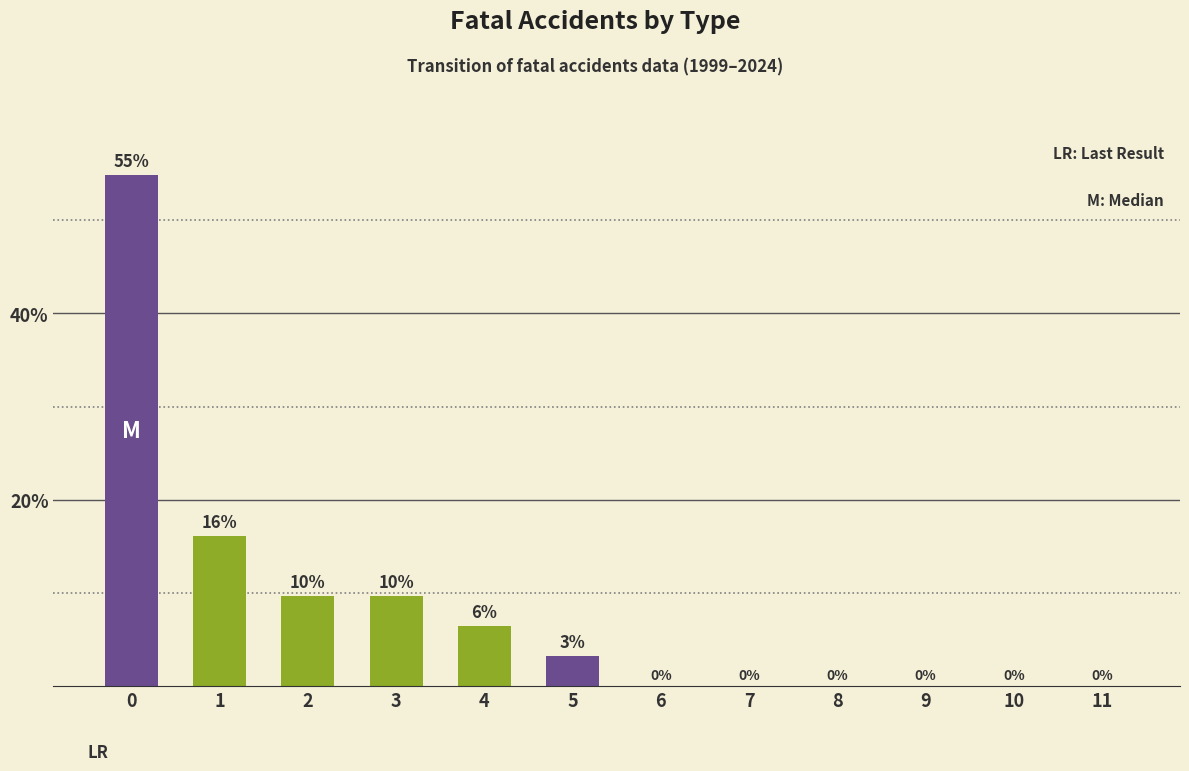

What is the maximum value shown in the chart?

54.8